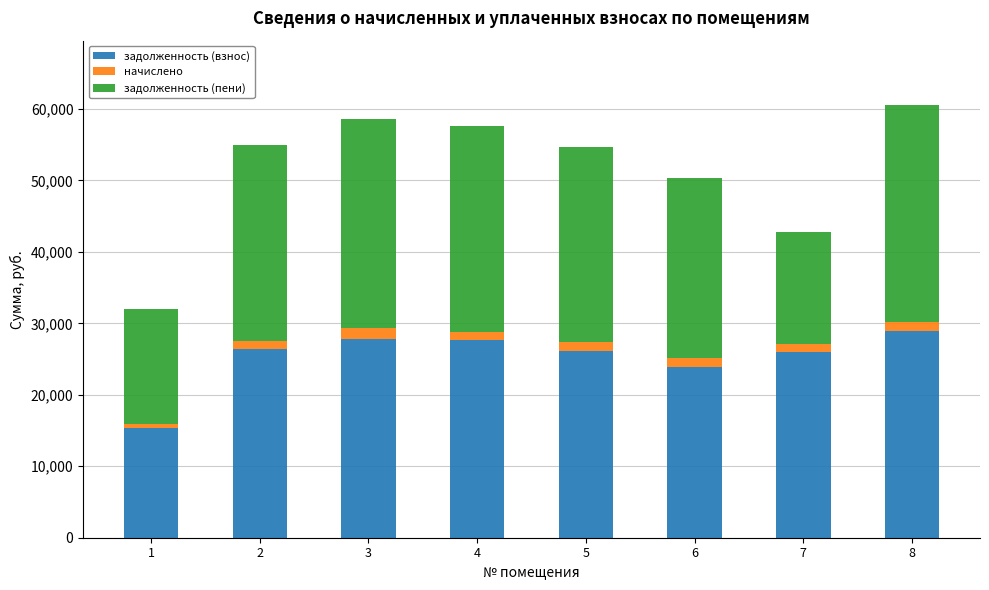

What is the lowest value of the задолженность (взнос) series?

15313.7